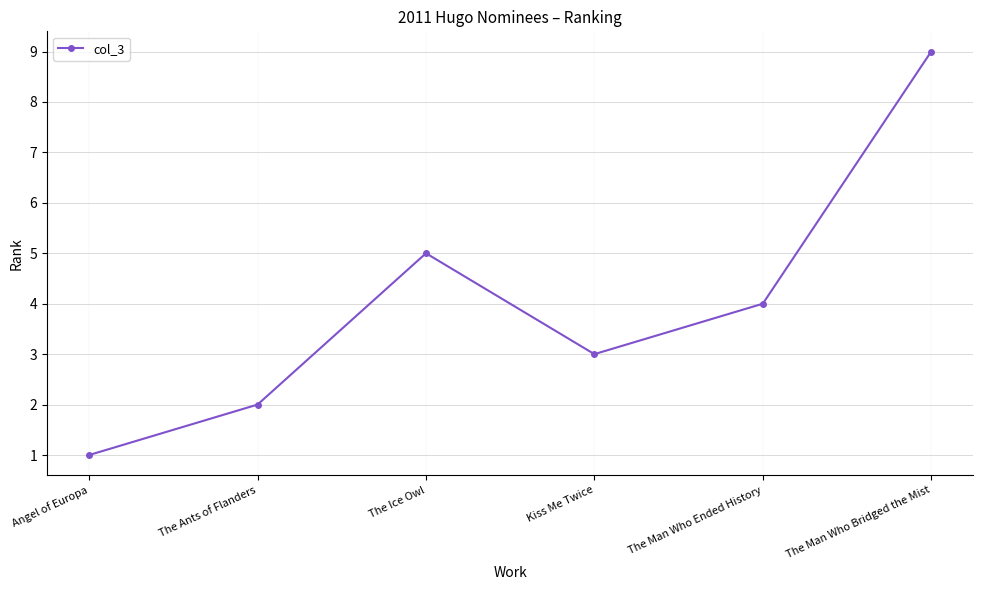

Reading right to left, what are all the values shown in this chart?

9	4	3	5	2	1